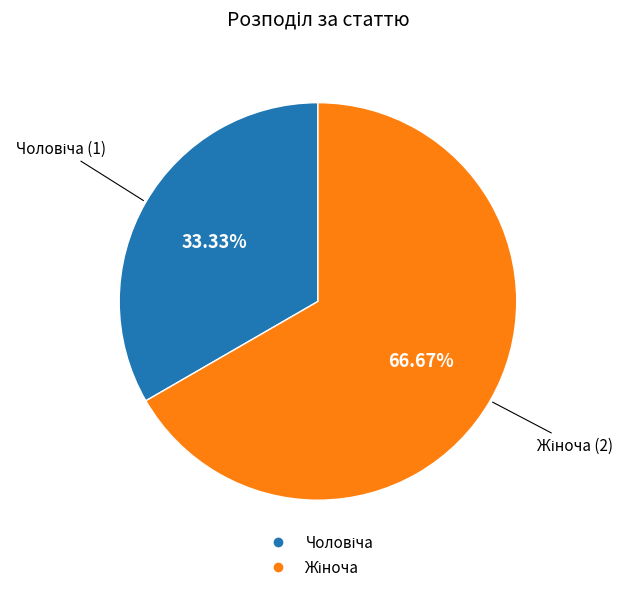

Does any single category account for the majority?

Yes